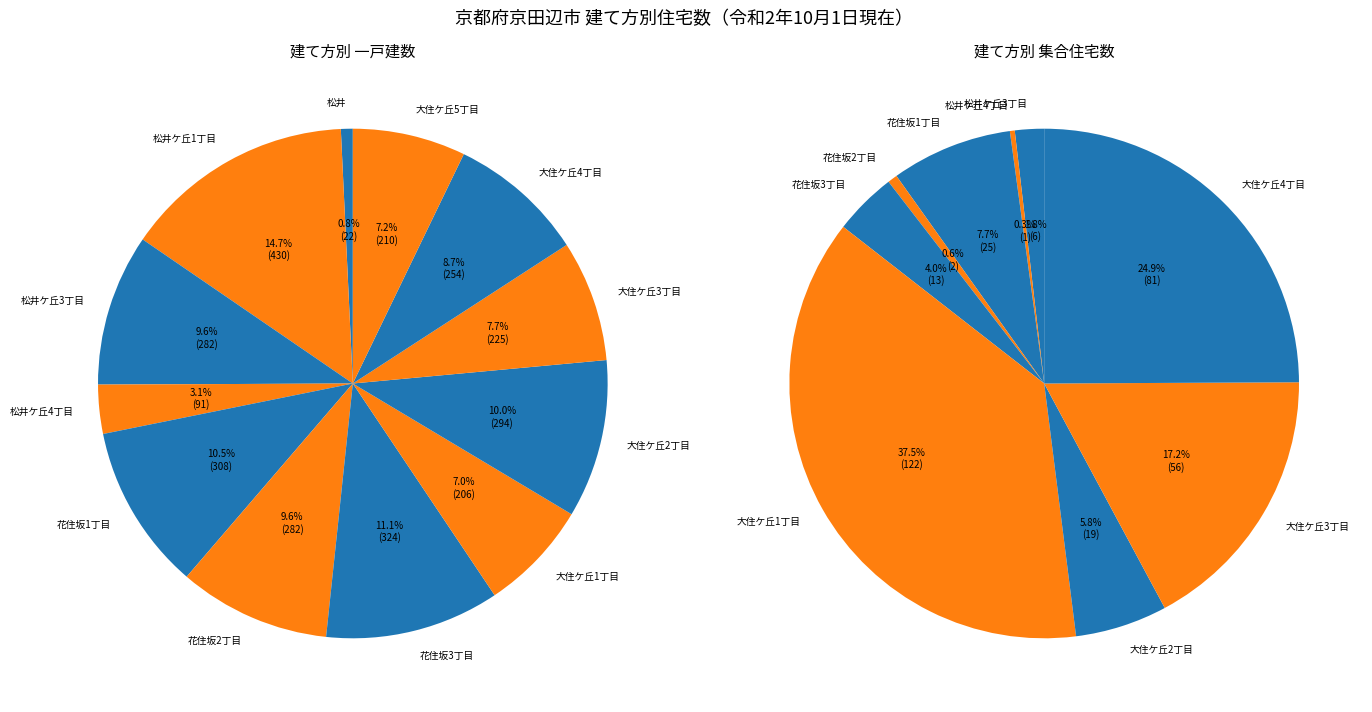

To the nearest percent, what is the average slice percentage?

8%